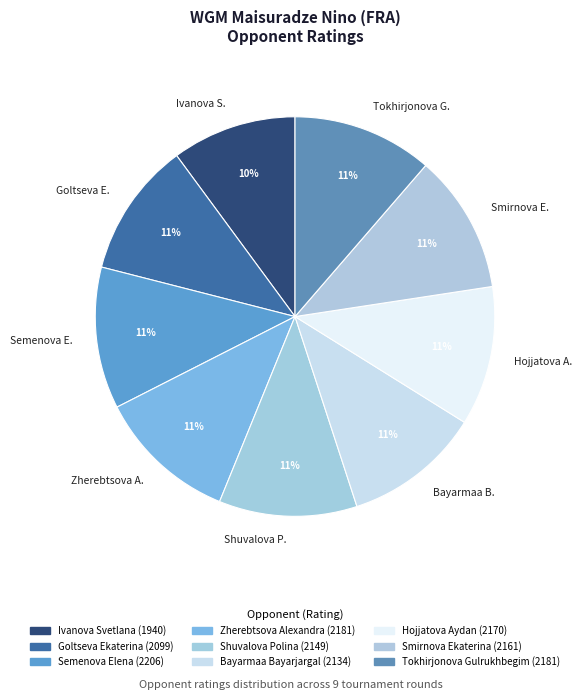

How many segments does this pie chart have?

9